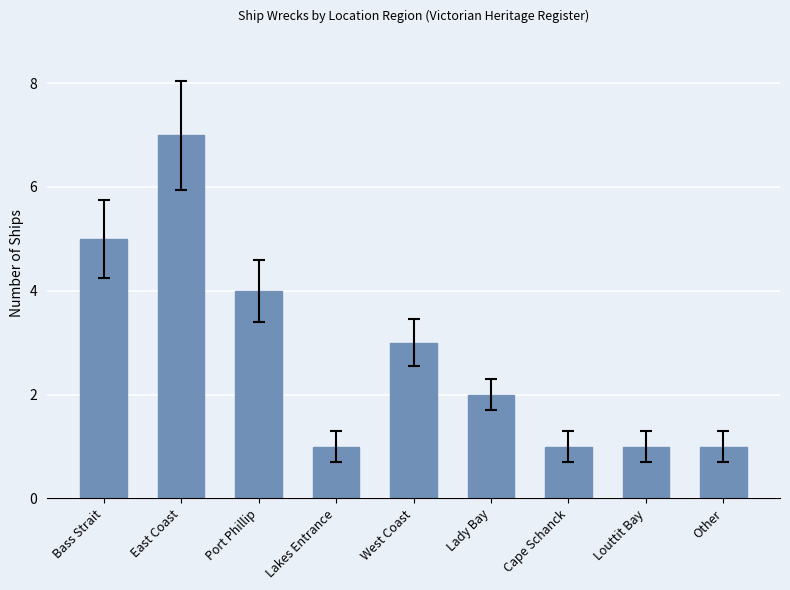

Does the chart contain any negative values?

No